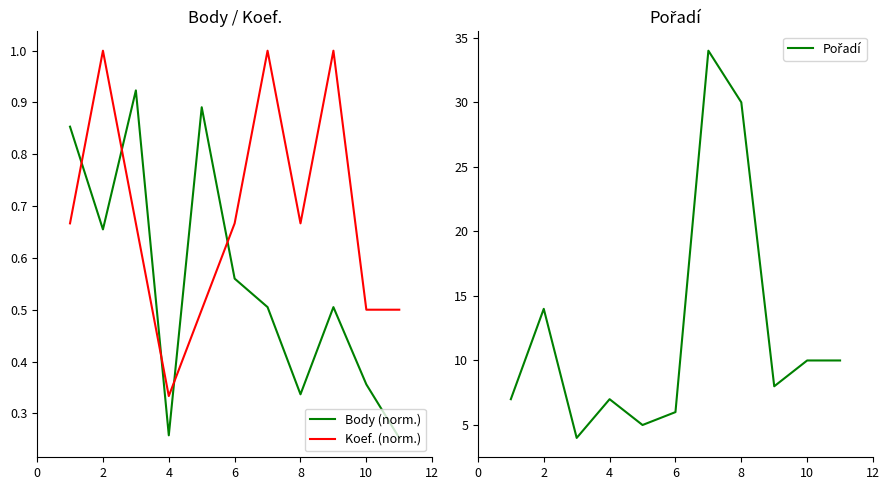

True or false: Koef. (norm.) and Body (norm.) intersect in this chart.

True